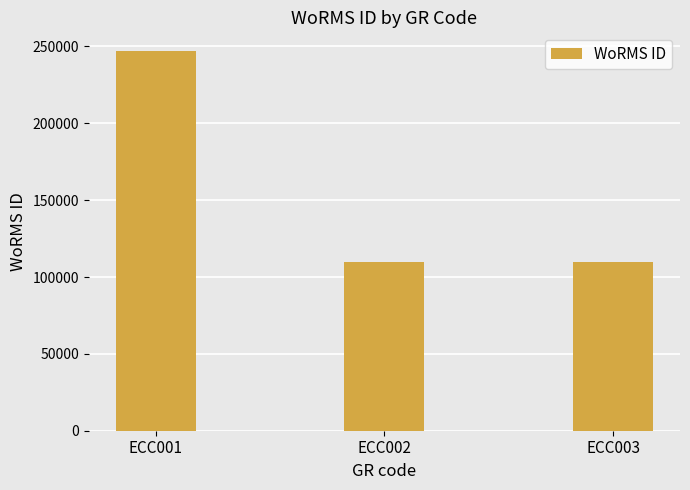

What is the average value?

155420